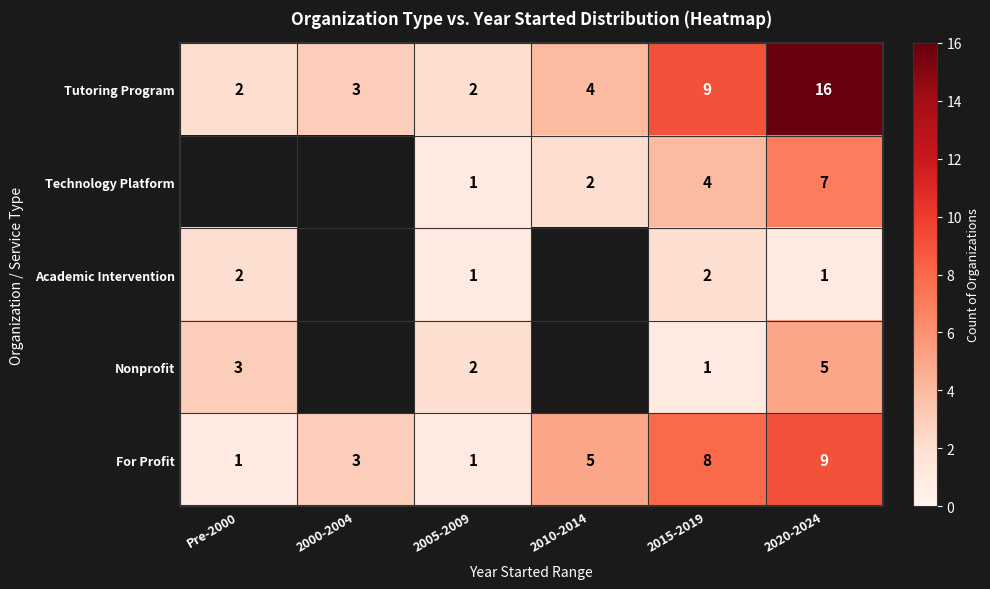

What is the total value across all series at 2020-2024?

38